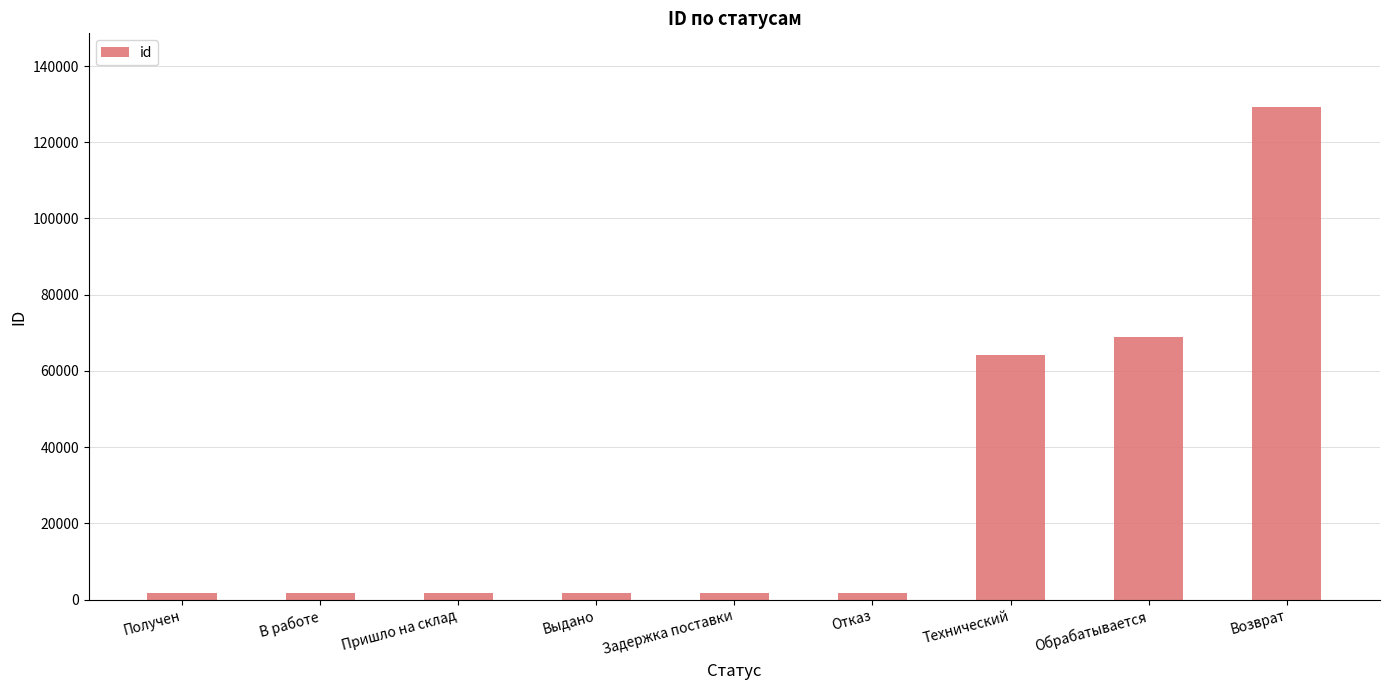

What is the maximum value shown in the chart?

129198